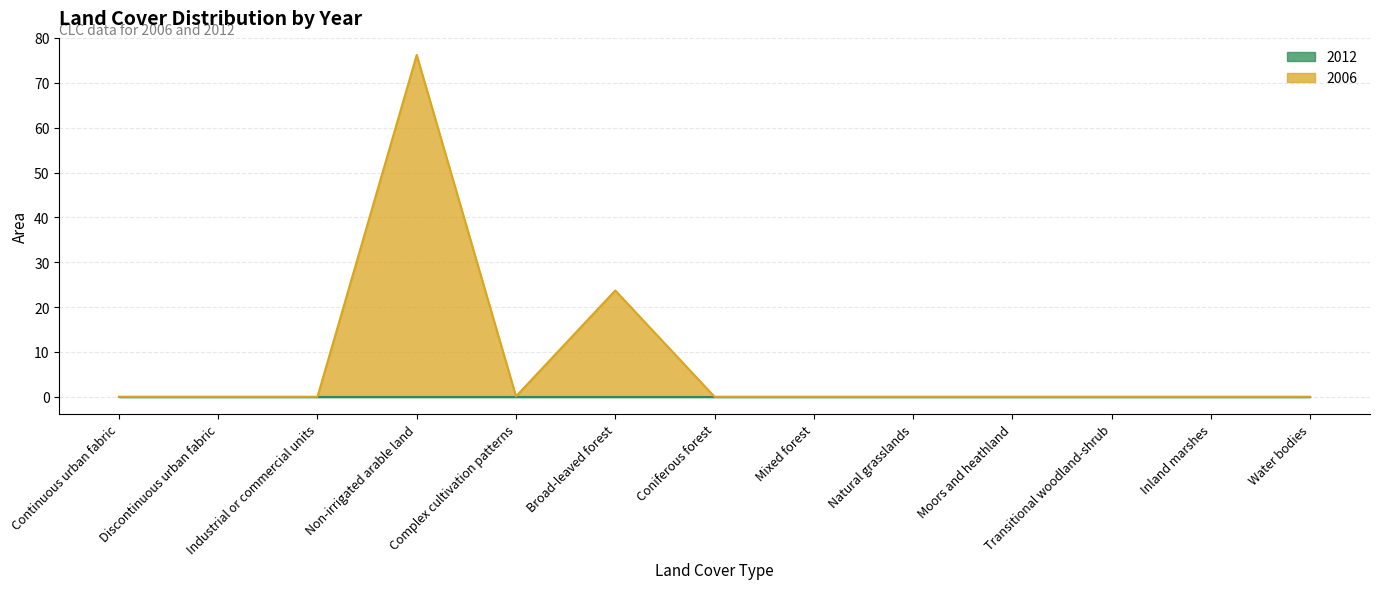

What is the sum of the values at Non-irrigated arable land and Complex cultivation patterns?

76.3